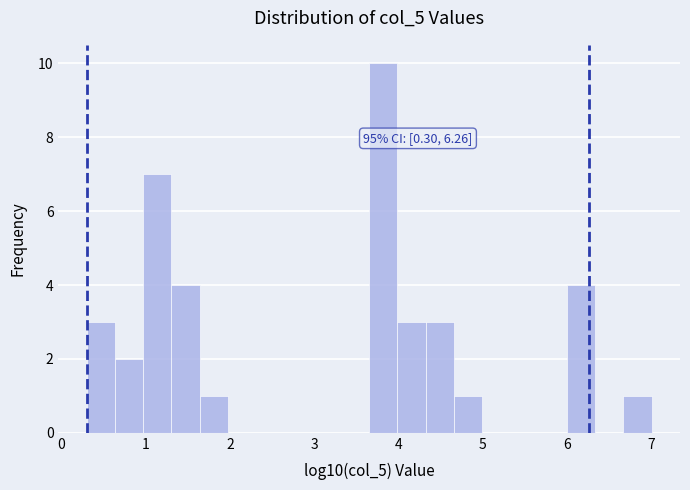

Read against the x-axis, roughly where is the centre of the tallest bar?

3.8